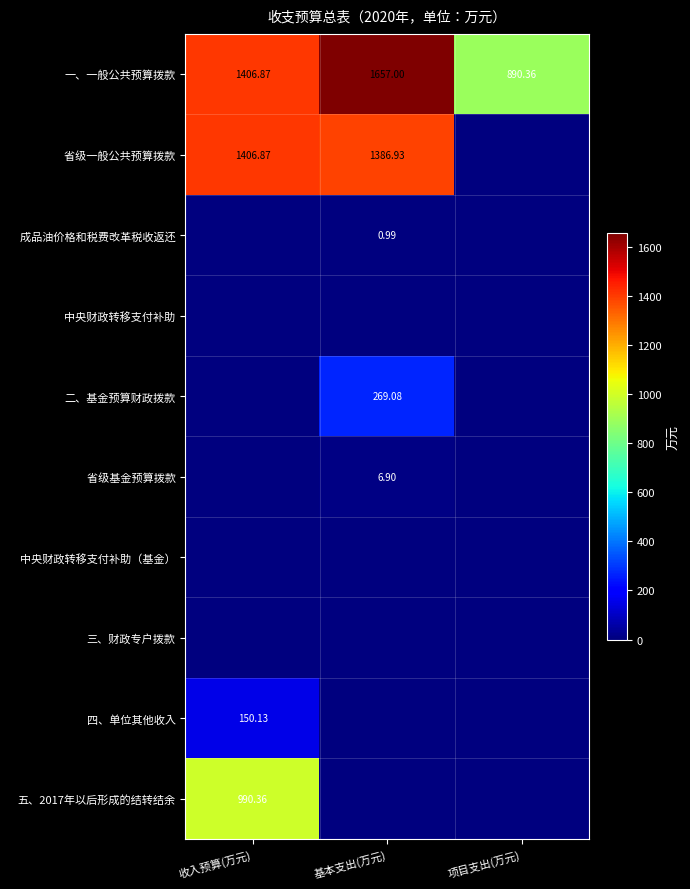

Which series has the largest total across all categories?

一、一般公共预算拨款